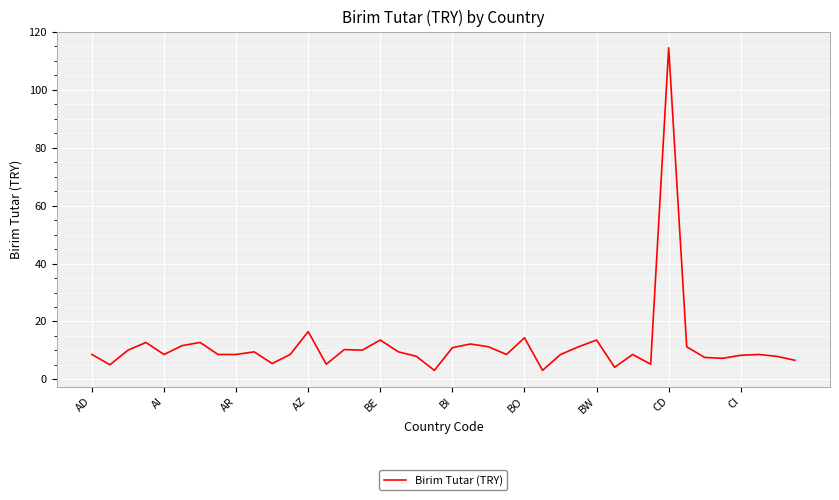

What is the maximum value shown in the chart?

114.6